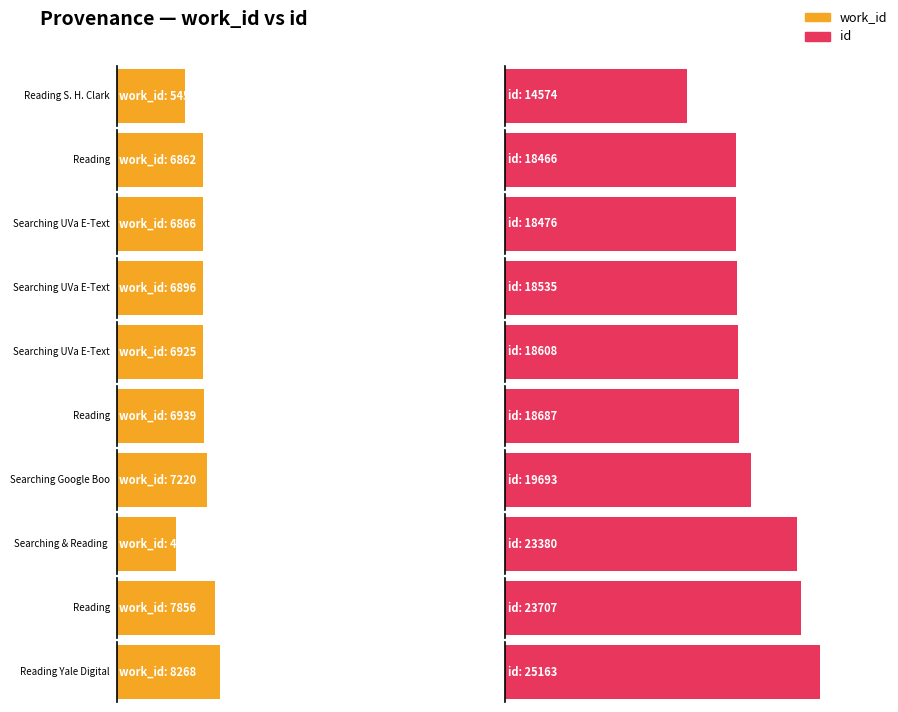

Which has a higher value, Searching UVa E-Text or Reading?

Reading